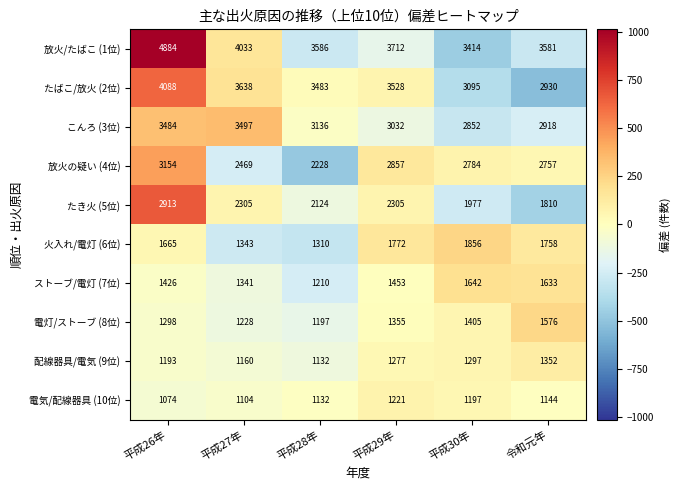

Which label corresponds to the smallest value in the chart?

平成26年